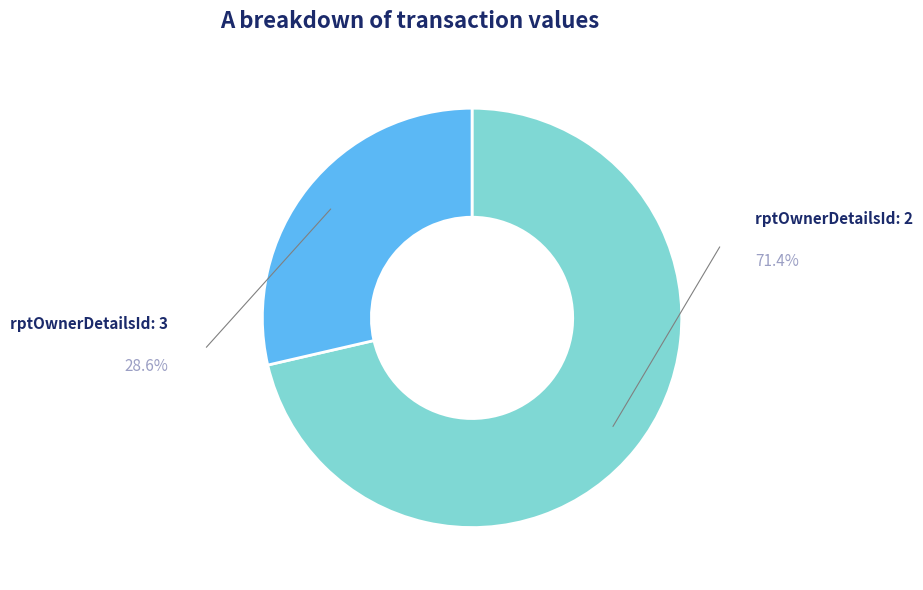

Does any single category account for the majority?

Yes